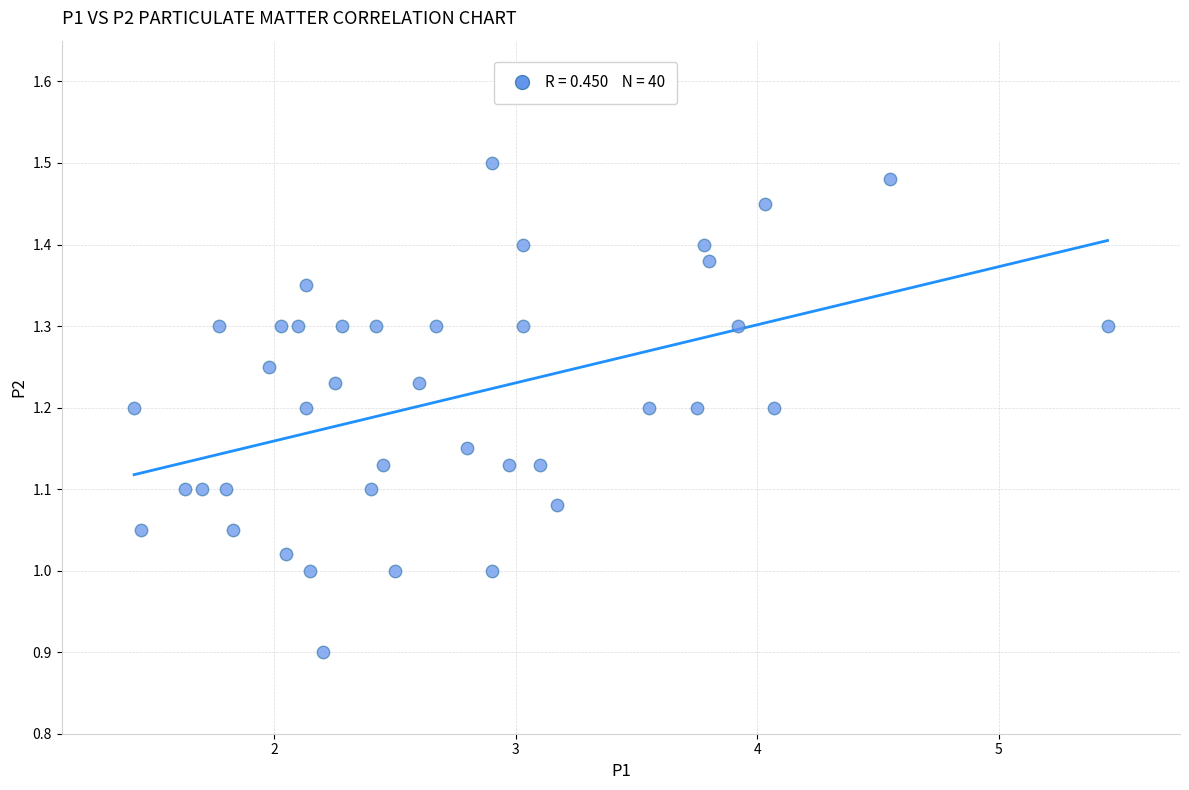

What is the range of X values (max minus min)?

4.0